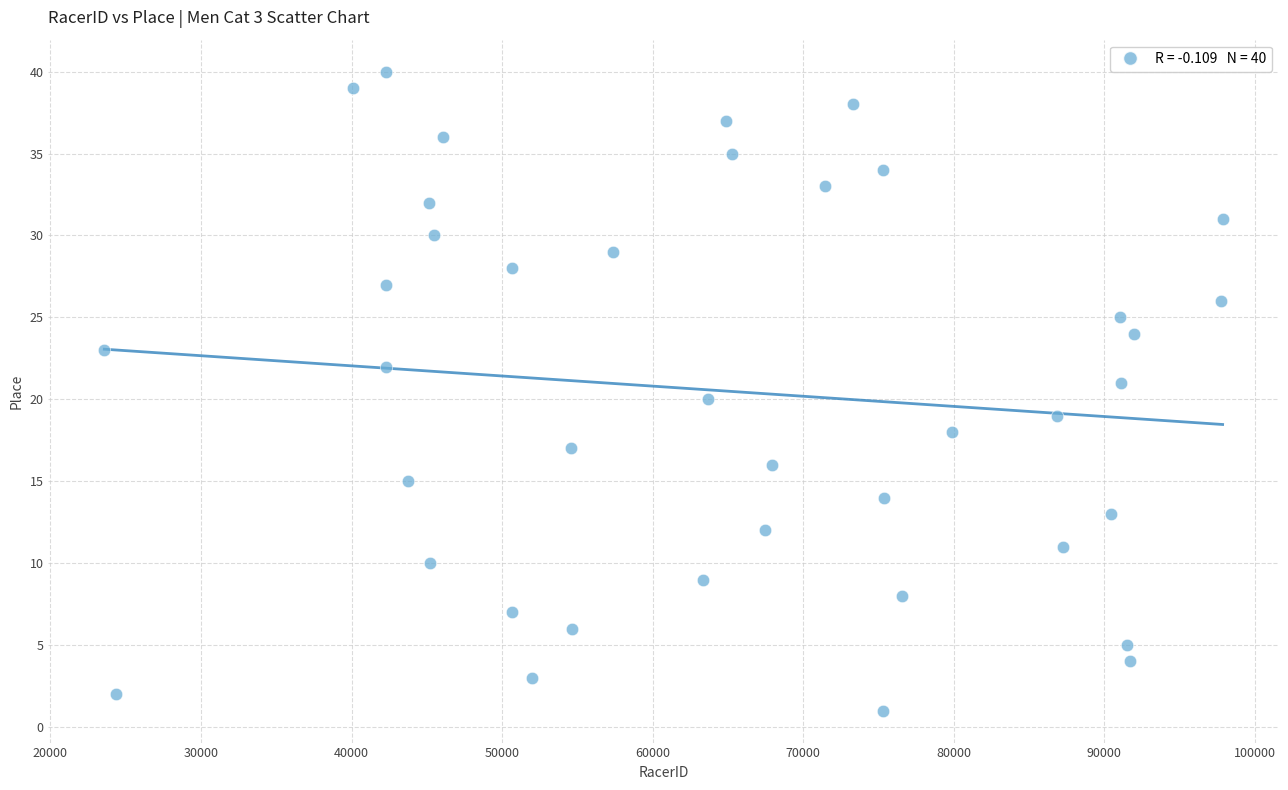

What is the range of X values (max minus min)?

74290